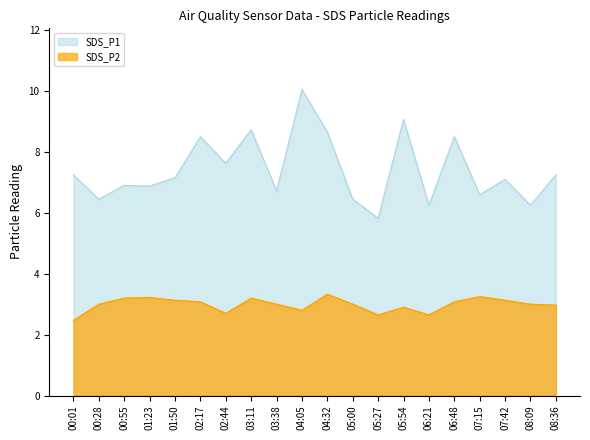

Where does the SDS_P2 series first go above 3?

00:55